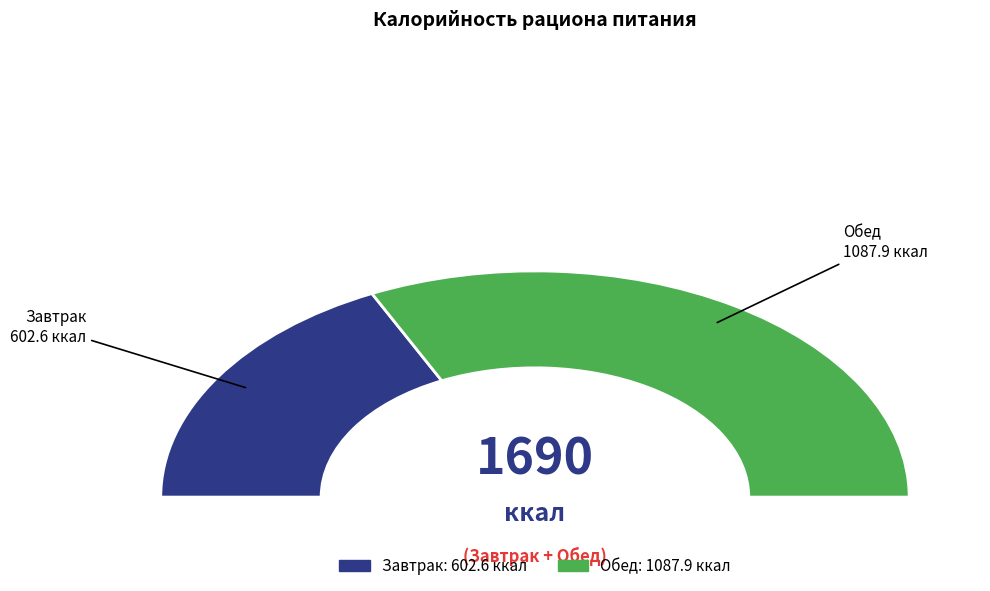

How many segments does this pie chart have?

2